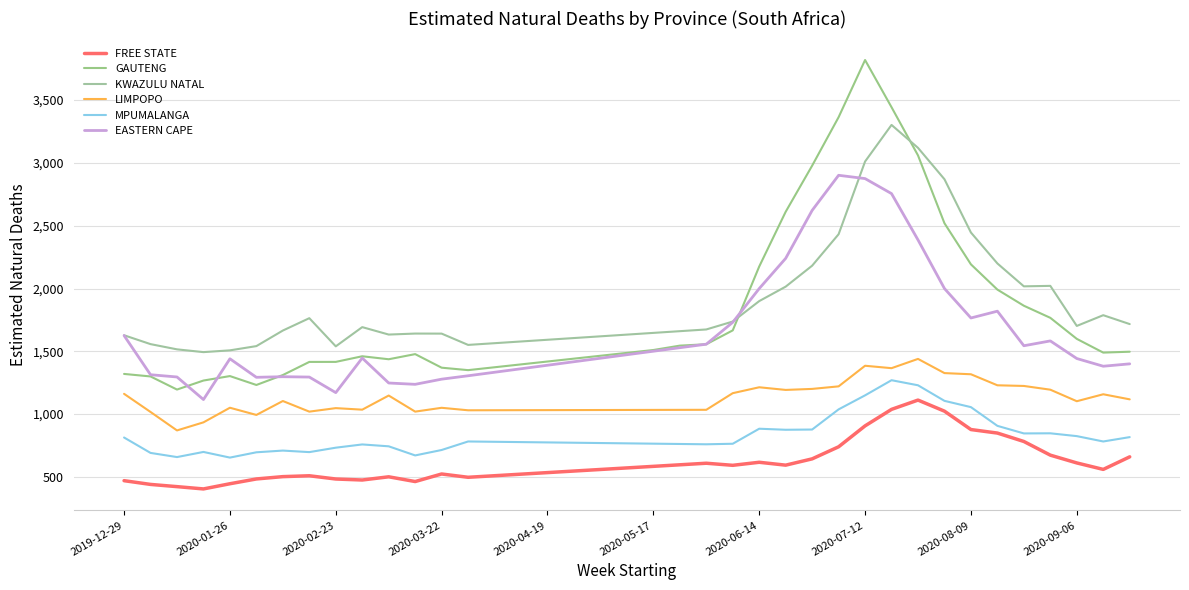

Does the chart have visible grid lines?

Yes